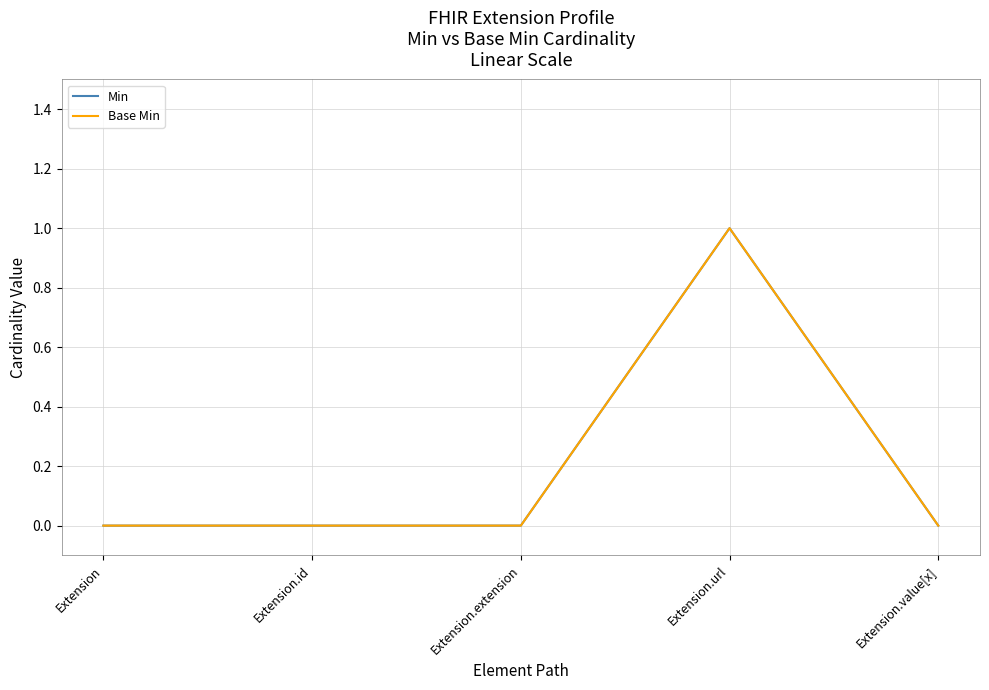

True or false: Min and Base Min cross at least once.

False